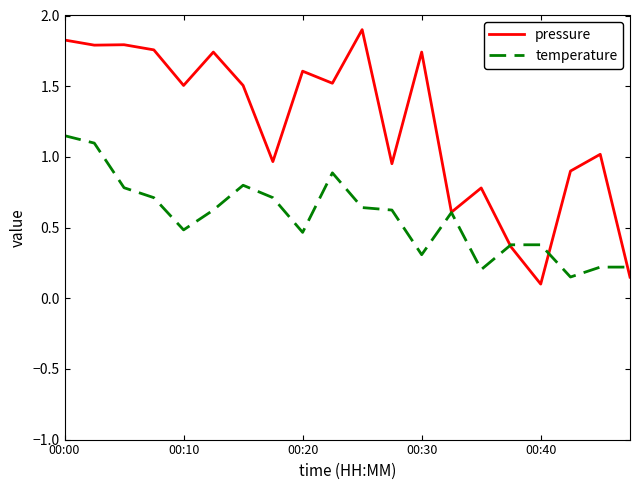

Which series has the largest total across all categories?

pressure